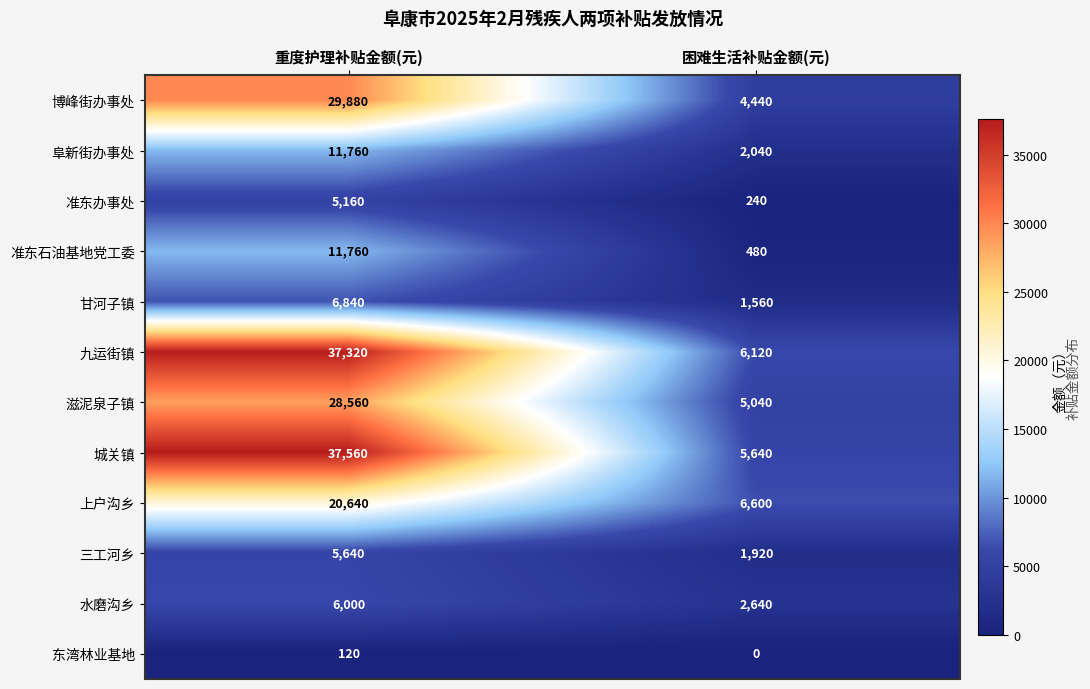

Reading right to left, list all the values displayed in this chart.

博峰街办事处: 困难生活补贴金额(元)=4440	重度护理补贴金额(元)=29880
阜新街办事处: 困难生活补贴金额(元)=2040	重度护理补贴金额(元)=11760
准东办事处: 困难生活补贴金额(元)=240	重度护理补贴金额(元)=5160
准东石油基地党工委: 困难生活补贴金额(元)=480	重度护理补贴金额(元)=11760
甘河子镇: 困难生活补贴金额(元)=1560	重度护理补贴金额(元)=6840
九运街镇: 困难生活补贴金额(元)=6120	重度护理补贴金额(元)=37320
滋泥泉子镇: 困难生活补贴金额(元)=5040	重度护理补贴金额(元)=28560
城关镇: 困难生活补贴金额(元)=5640	重度护理补贴金额(元)=37560
上户沟乡: 困难生活补贴金额(元)=6600	重度护理补贴金额(元)=20640
三工河乡: 困难生活补贴金额(元)=1920	重度护理补贴金额(元)=5640
水磨沟乡: 困难生活补贴金额(元)=2640	重度护理补贴金额(元)=6000
东湾林业基地: 困难生活补贴金额(元)=0	重度护理补贴金额(元)=120